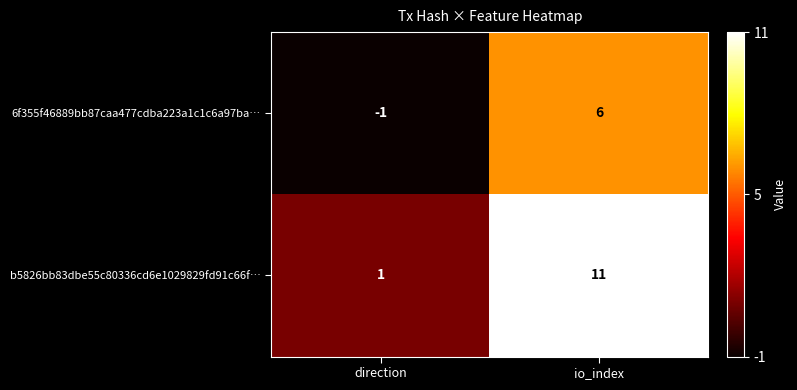

At direction, list the series in order from smallest to largest.

6f355f46889bb87caa477cdba223a1c1c6a97ba…, b5826bb83dbe55c80336cd6e1029829fd91c66f…